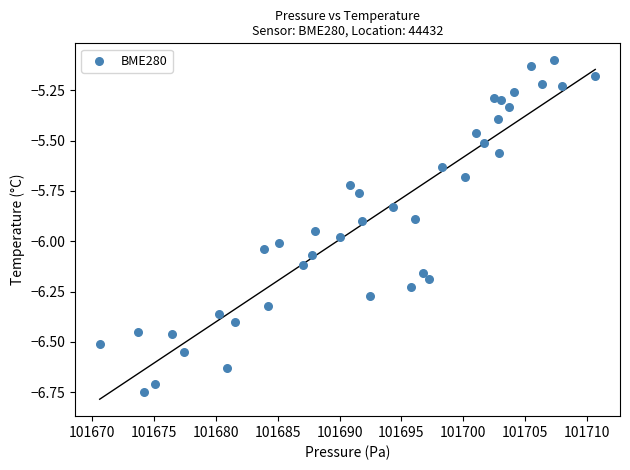

What is the range of X values (max minus min)?

40.0